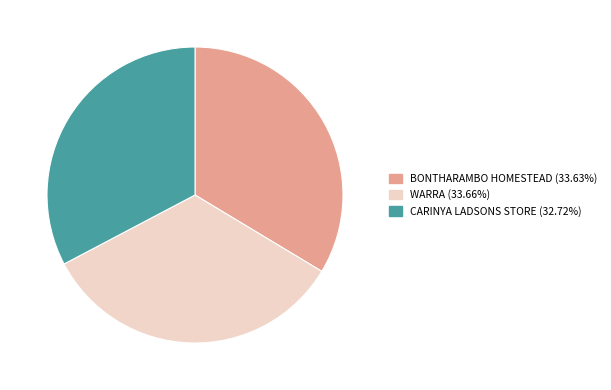

Is there a majority slice in this chart?

No